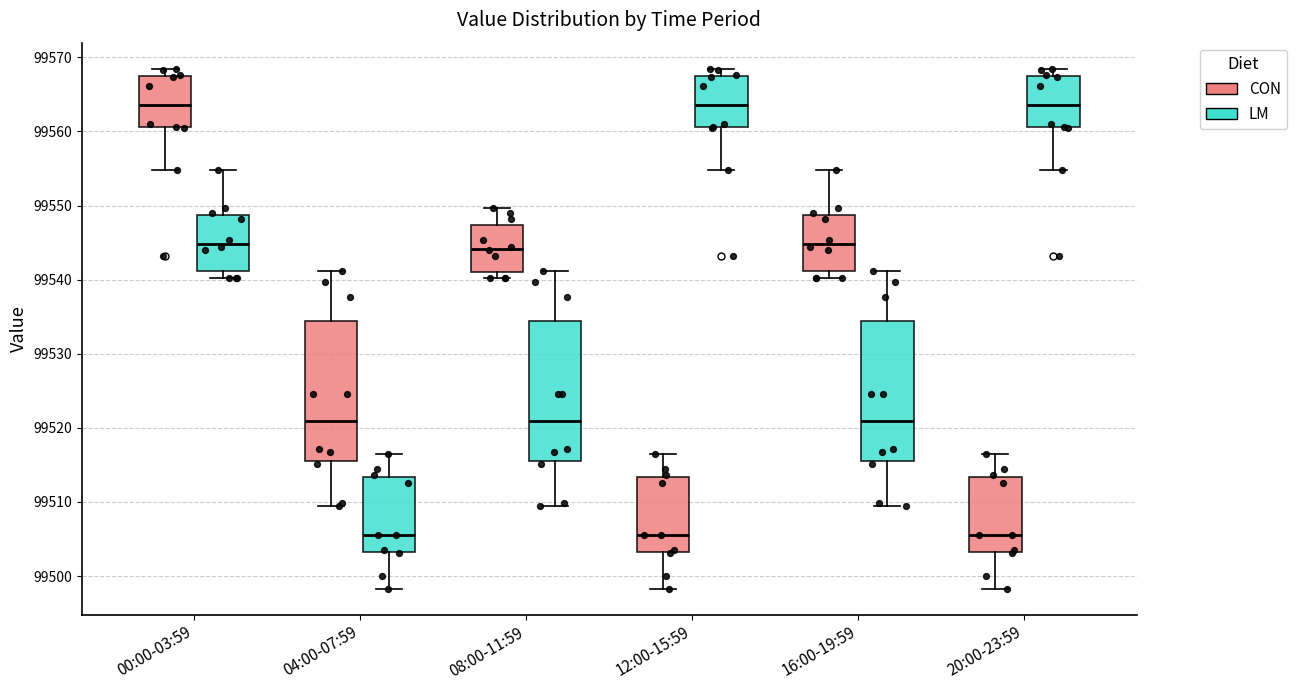

Reading left to right, read every box against the y-axis: the position of its median line, the range the box covers, and the ends of its whiskers. The values are not printed on the chart, so give them approximately, as read against the axis.

00:00-03:59 (CON): median 99564, box 99561 to 99568, whiskers 99555 to 99568 (just above the box's upper edge)
00:00-03:59 (LM): median 99545, box 99541 to 99549, whiskers 99540 to 99555
04:00-07:59 (CON): median 99521, box 99515 to 99534, whiskers 99509 to 99541
04:00-07:59 (LM): median 99506, box 99503 to 99513, whiskers 99498 to 99517
08:00-11:59 (CON): median 99544, box 99541 to 99547, whiskers 99540 to 99550
08:00-11:59 (LM): median 99521, box 99515 to 99534, whiskers 99509 to 99541
12:00-15:59 (CON): median 99506, box 99503 to 99513, whiskers 99498 to 99517
12:00-15:59 (LM): median 99564, box 99561 to 99568, whiskers 99555 to 99568 (just above the box's upper edge)
16:00-19:59 (CON): median 99545, box 99541 to 99549, whiskers 99540 to 99555
16:00-19:59 (LM): median 99521, box 99515 to 99534, whiskers 99509 to 99541
20:00-23:59 (CON): median 99506, box 99503 to 99513, whiskers 99498 to 99517
20:00-23:59 (LM): median 99564, box 99561 to 99568, whiskers 99555 to 99568 (just above the box's upper edge)